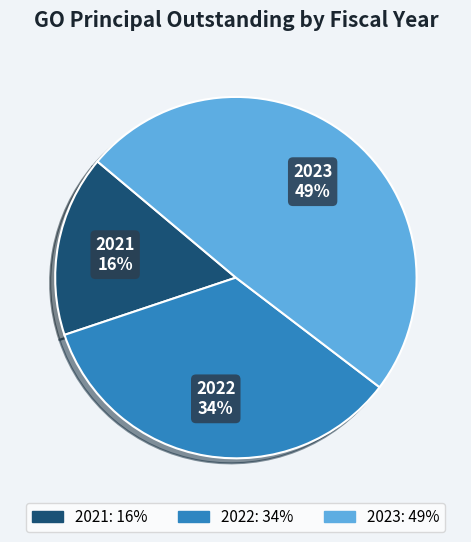

Is it true that 2022 is 34% of the pie?

True